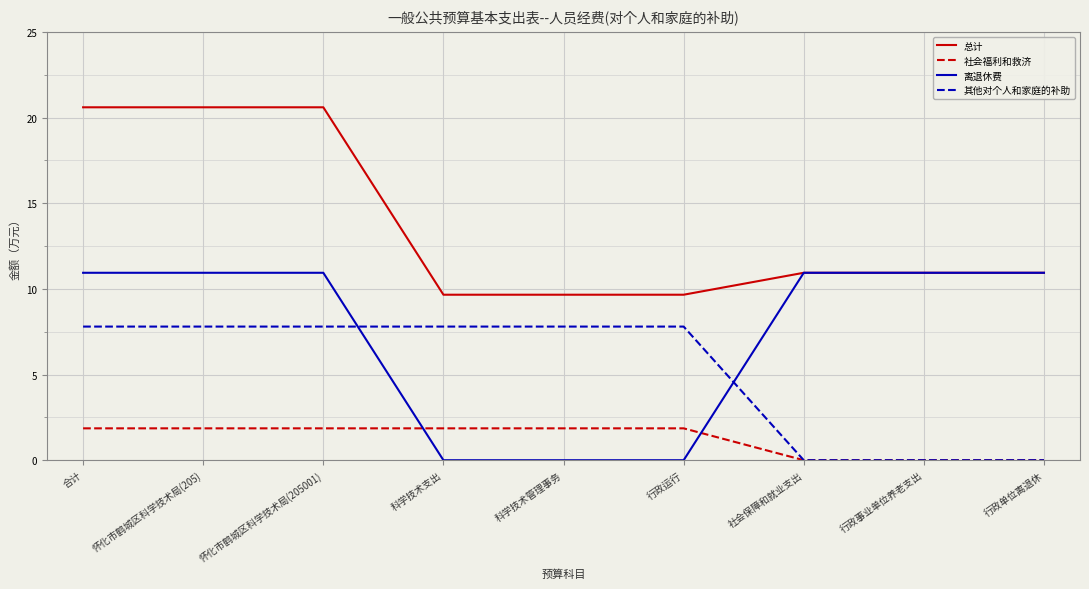

Reading left to right, extract all data points from this chart.

总计: 20.6	20.6	20.6	9.7	9.7	9.7	10.9	10.9	10.9
社会福利和救济: 1.9	1.9	1.9	1.9	1.9	1.9	0.0	0.0	0.0
离退休费: 10.9	10.9	10.9	0.0	0.0	0.0	10.9	10.9	10.9
其他对个人和家庭的补助: 7.8	7.8	7.8	7.8	7.8	7.8	0.0	0.0	0.0